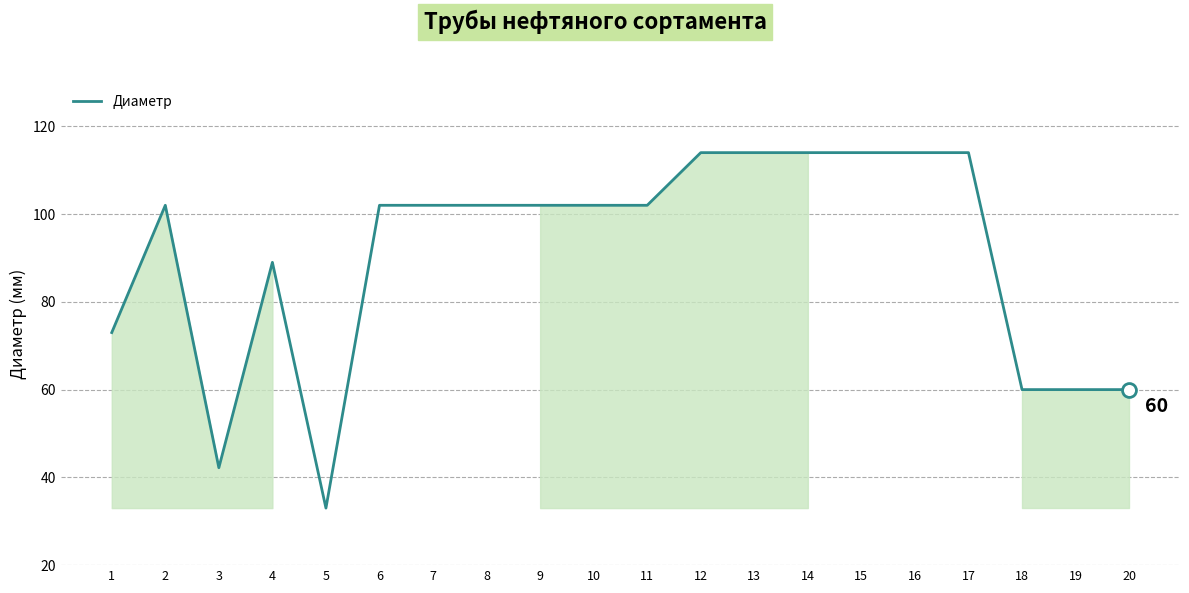

Reading left to right, what are all the values shown in this chart?

1=73.0	2=102.0	3=42.2	4=89.0	5=33.0	6=102.0	7=102.0	8=102.0	9=102.0	10=102.0	11=102.0	12=114.0	13=114.0	14=114.0	15=114.0	16=114.0	17=114.0	18=60.0	19=60.0	20=60.0